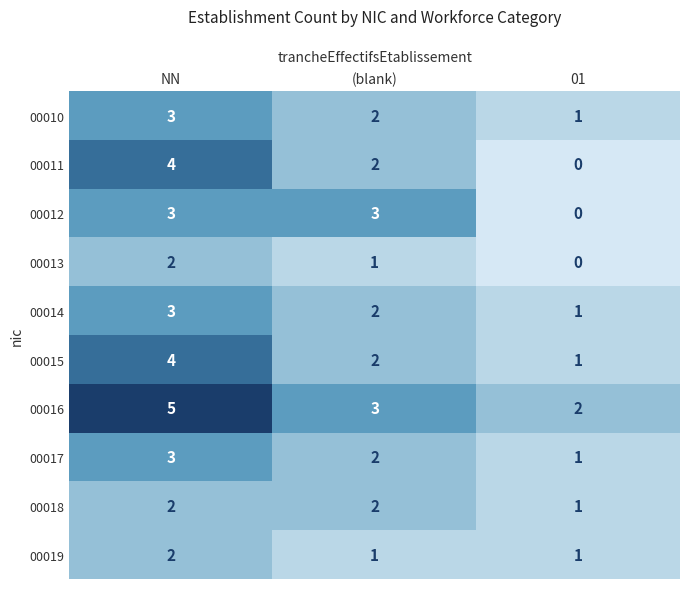

What is the maximum value shown in the chart?

5